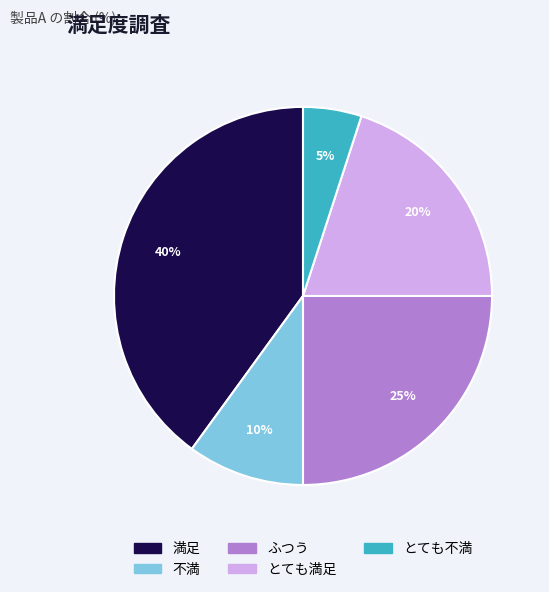

Which category has the smallest portion of the pie?

とても不満